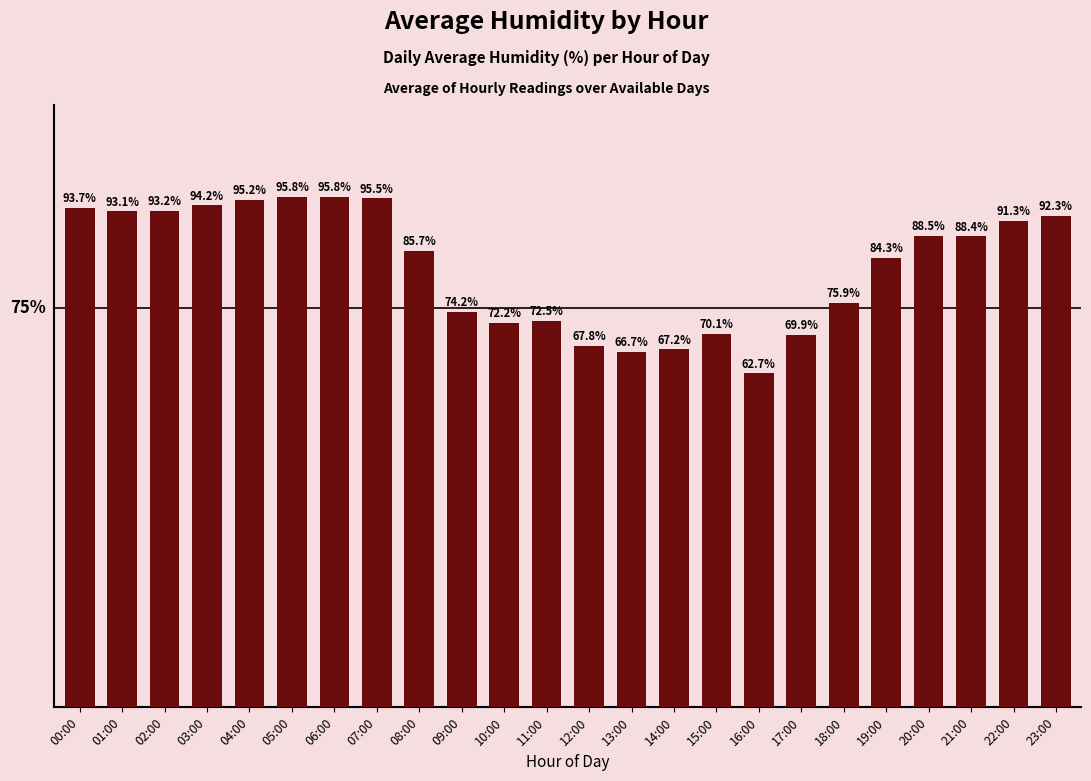

At which category does the chart reach its minimum across all series?

16:00